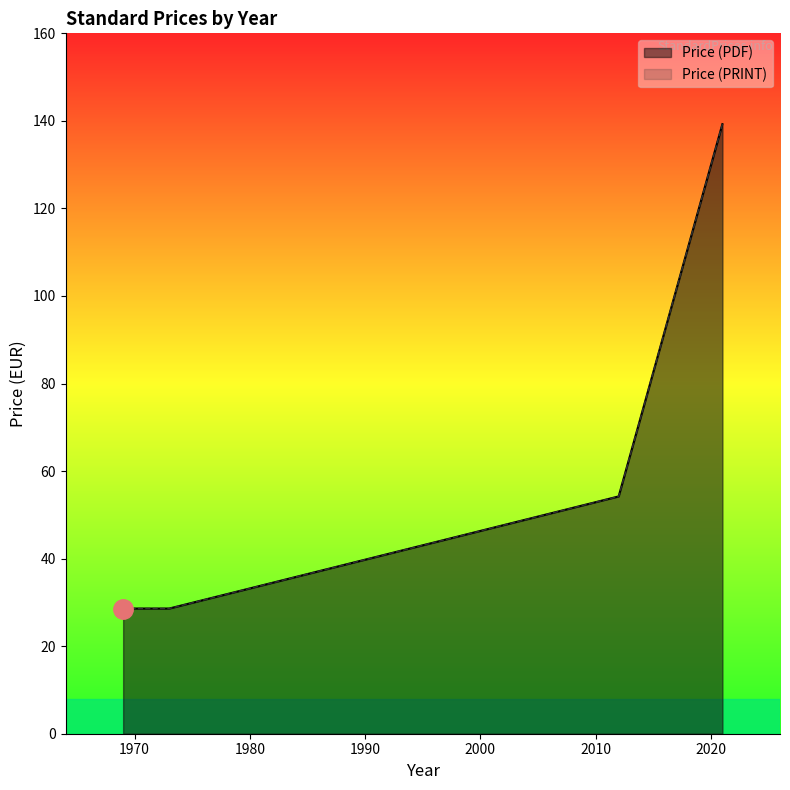

Does the chart have visible grid lines?

No